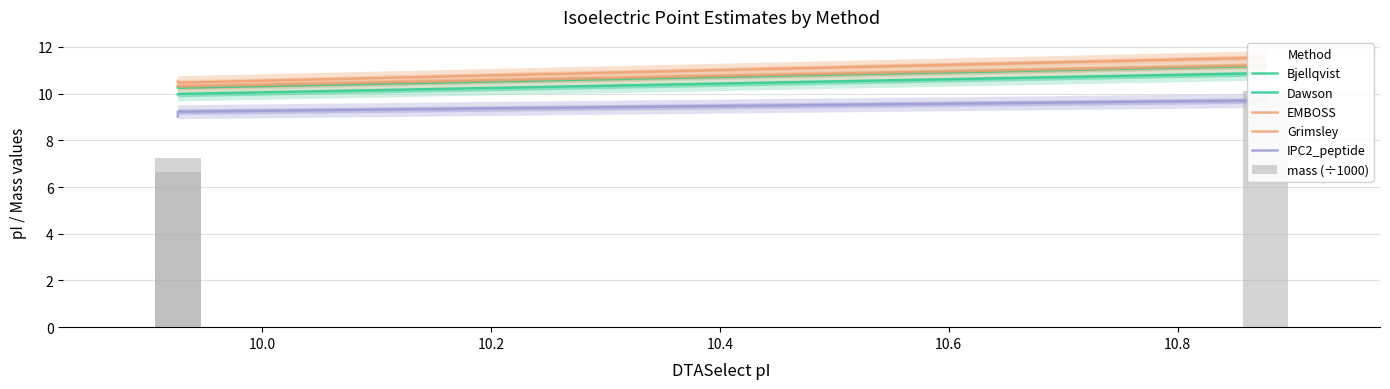

Reading left to right, what are all the values shown in this chart?

Bjellqvist: 10.0	10.0	10.9
Dawson: 10.3	10.2	11.2
EMBOSS: 10.5	10.5	11.5
Grimsley: 10.3	10.3	11.2
IPC2_peptide: 9.0	9.2	9.7
mass (÷1000): 6.6	7.2	10.1